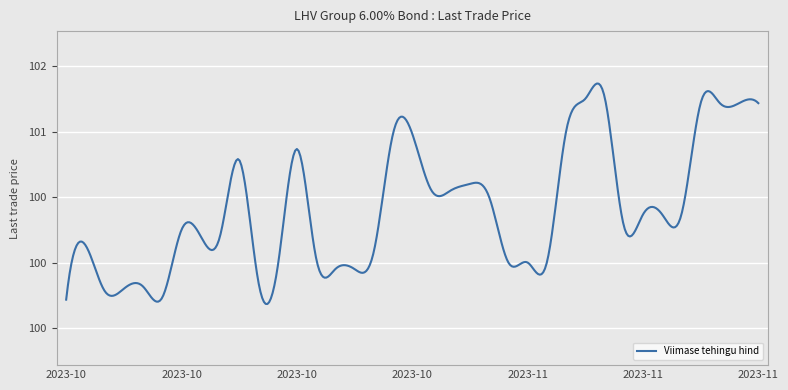

What is the greatest value displayed?

101.3